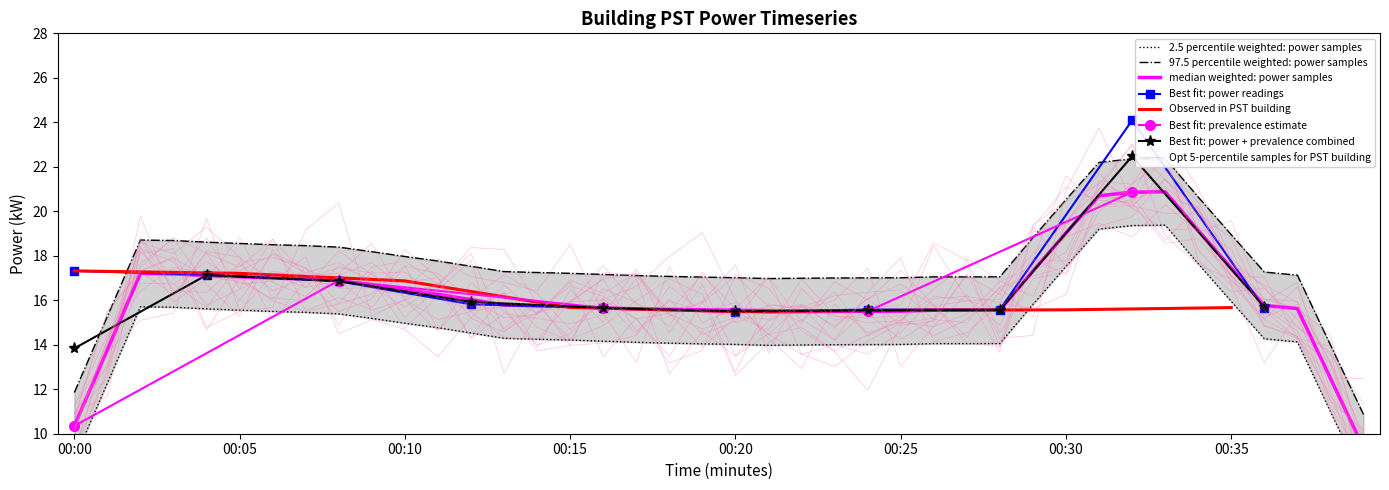

What is the minimum value for Best fit: power readings?

15.5